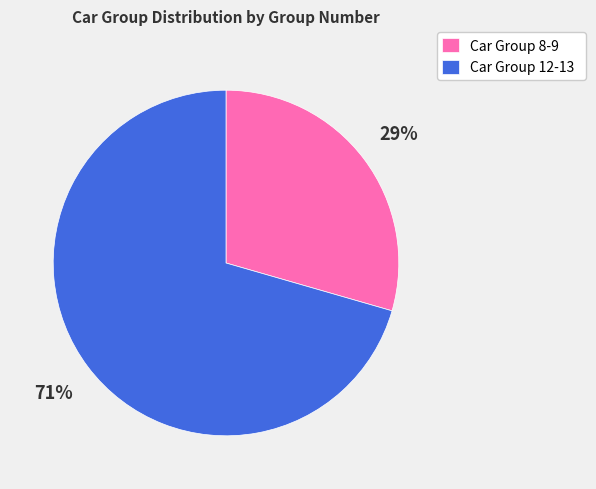

What is the largest slice in the pie chart?

Car Group 12-13